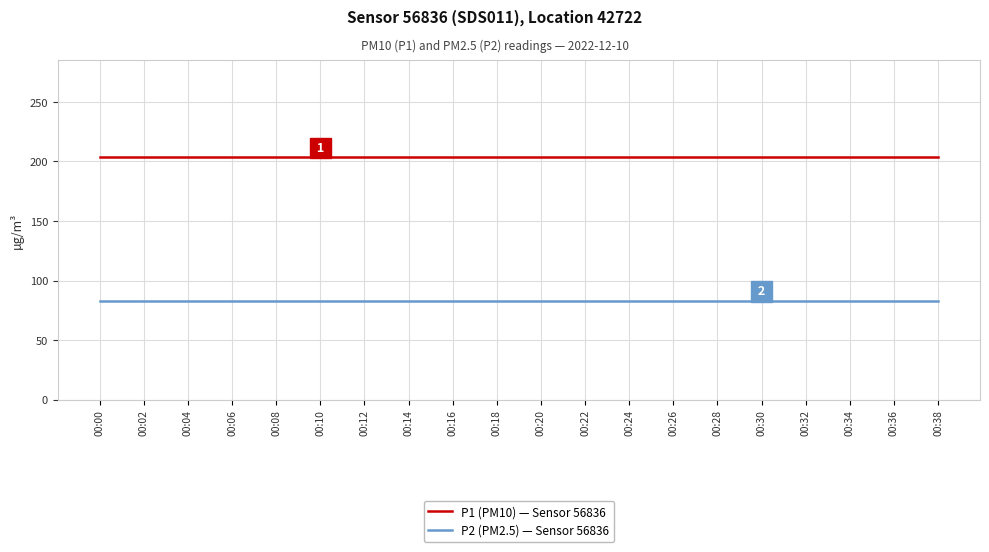

True or false: P1 (PM10) — Sensor 56836 has a value of 289.8 at 00:20.

False